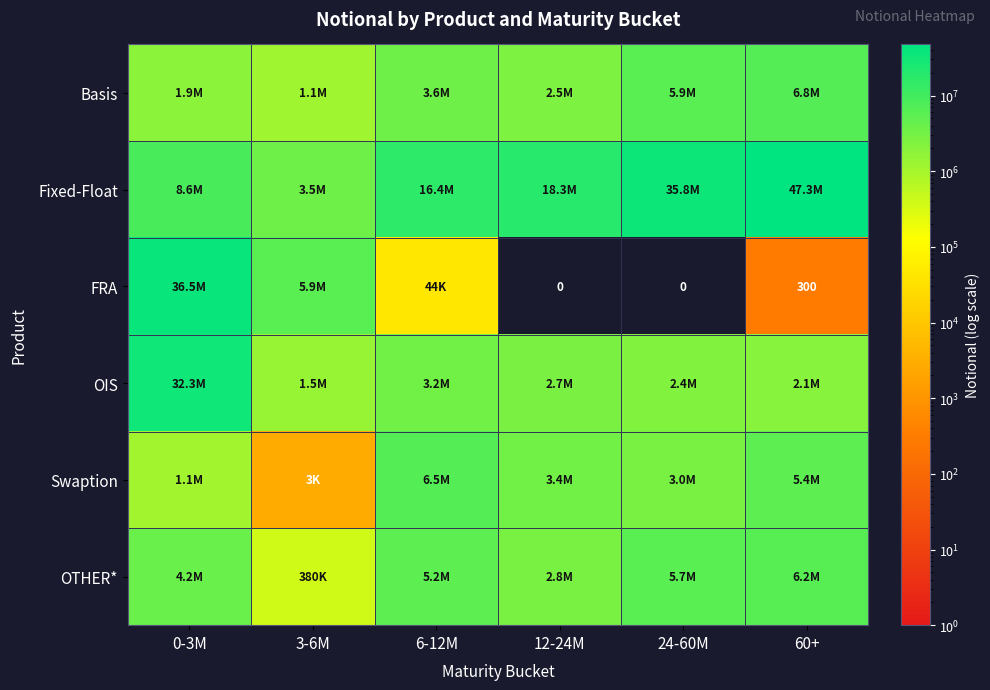

Is the value of Fixed-Float at 6-12M greater than the value of Basis at 60+?

Yes